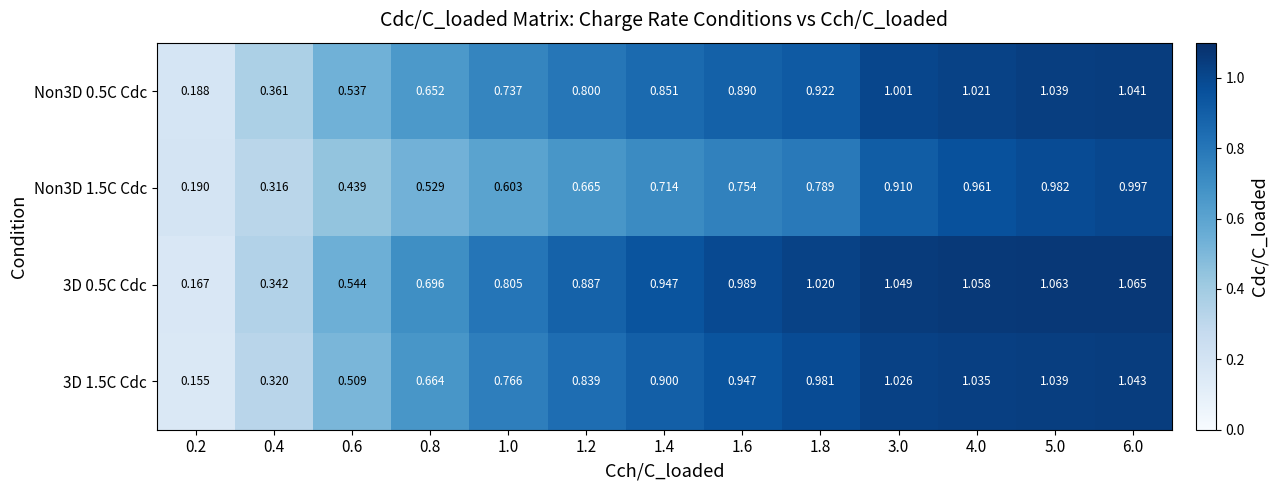

Is the value of 3D 0.5C Cdc at 1.2 greater than the value of Non3D 1.5C Cdc at 5.0?

No